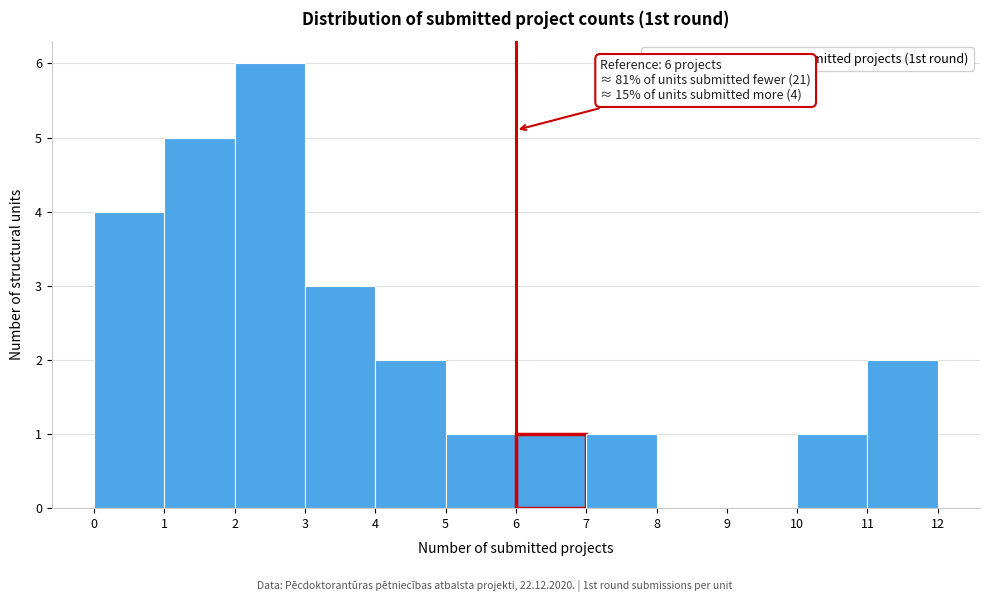

Which range on the x-axis has the tallest bar?

2 to 3